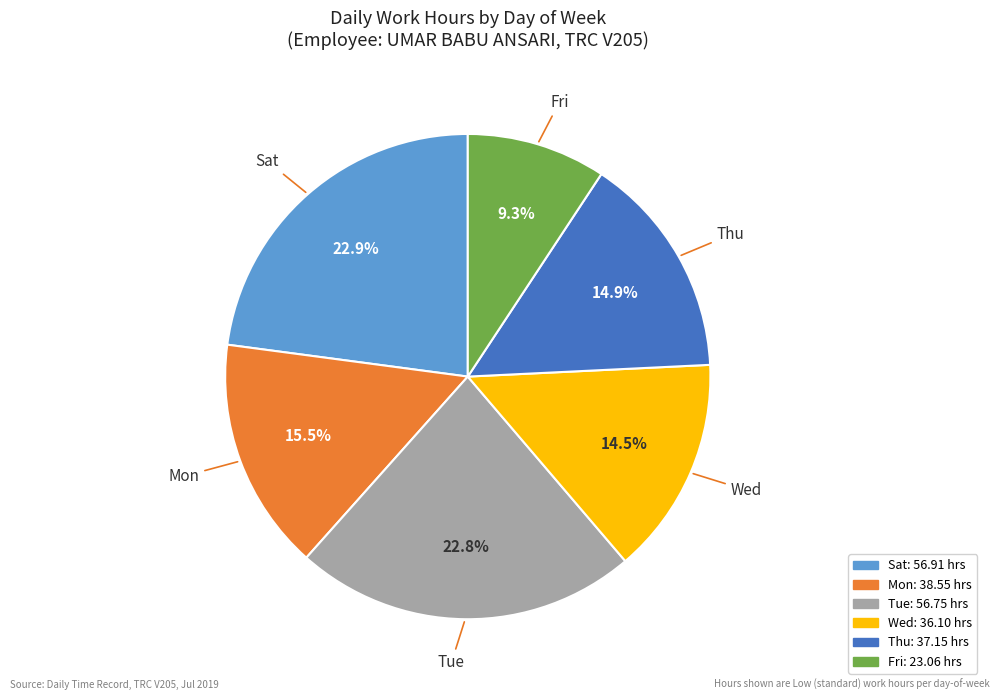

Is there any slice that represents more than half of the pie?

No